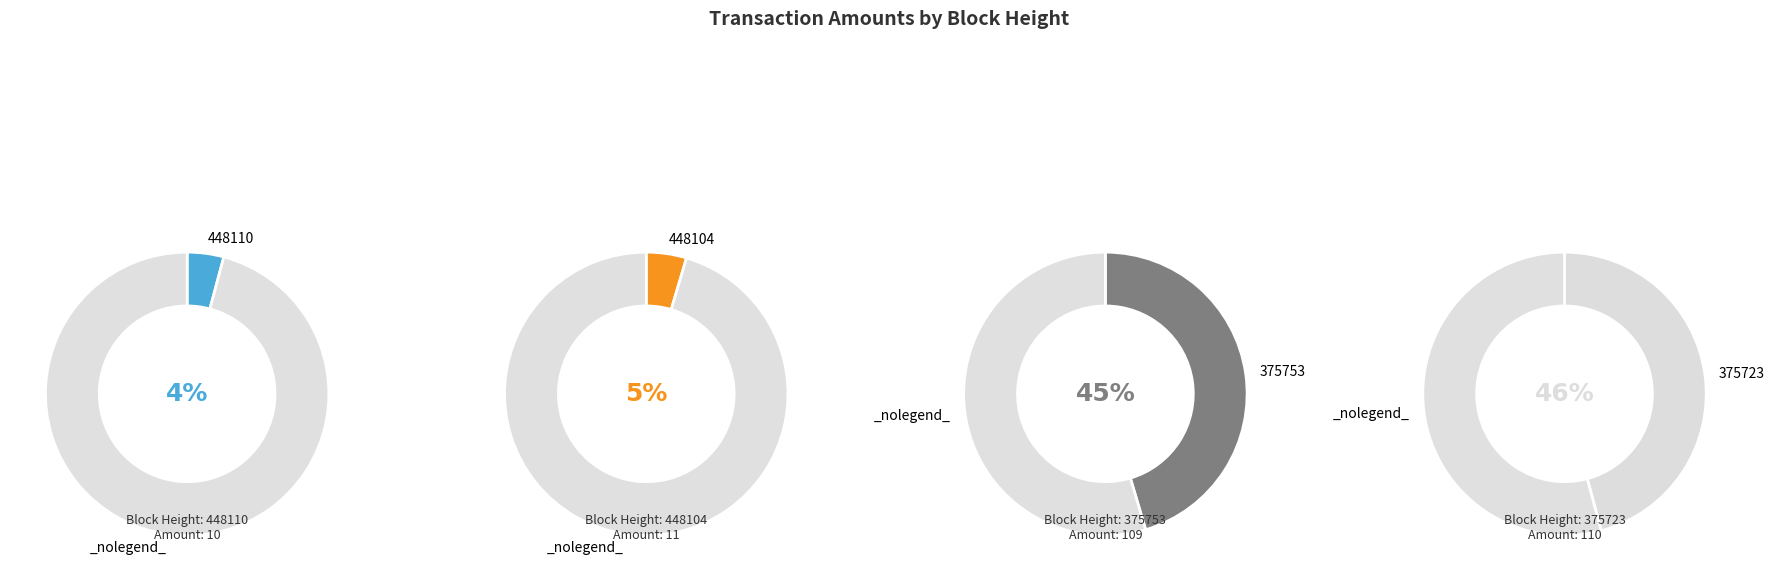

Combined, what portion of the pie is 448104 and 448110?

8.8%